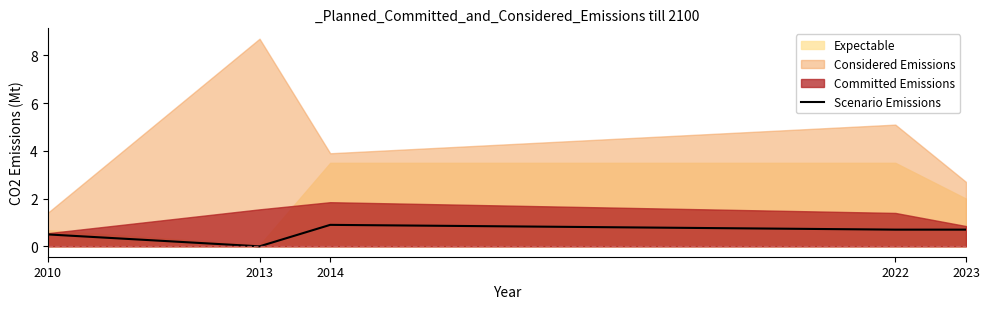

What is the value of the 4th point from the left?

0.7